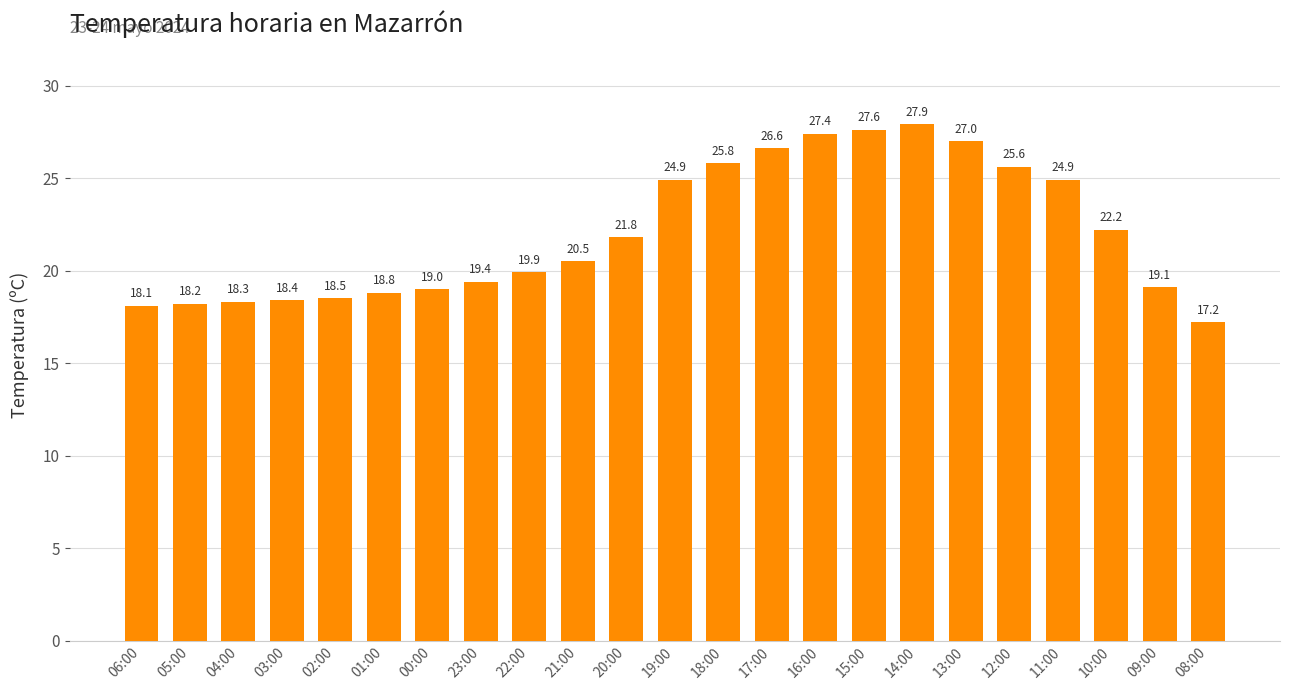

Reading left to right, list all the values displayed in this chart.

06:00=18.1	05:00=18.2	04:00=18.3	03:00=18.4	02:00=18.5	01:00=18.8	00:00=19.0	23:00=19.4	22:00=19.9	21:00=20.5	20:00=21.8	19:00=24.9	18:00=25.8	17:00=26.6	16:00=27.4	15:00=27.6	14:00=27.9	13:00=27.0	12:00=25.6	11:00=24.9	10:00=22.2	09:00=19.1	08:00=17.2